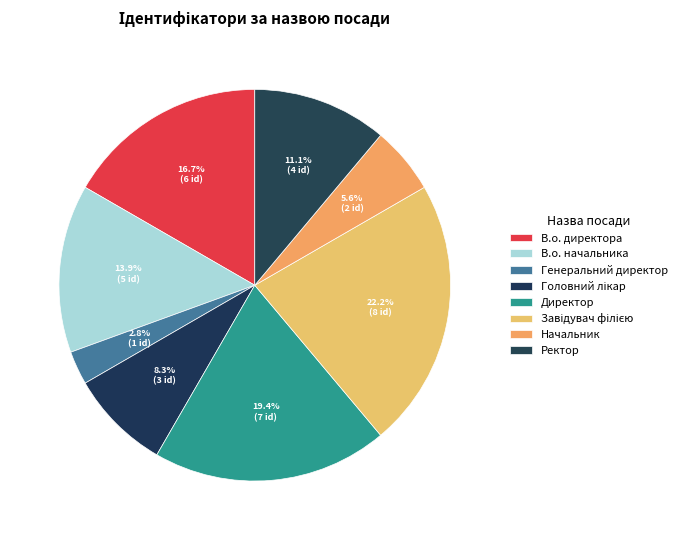

Count the number of slices in the pie.

8